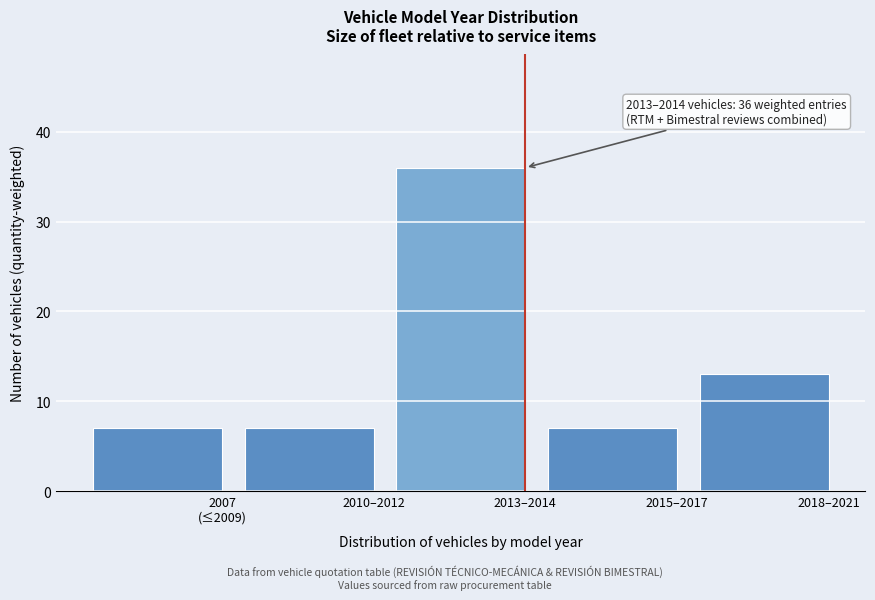

Reading left to right, what are all the values shown in this chart?

7	7	36	7	13